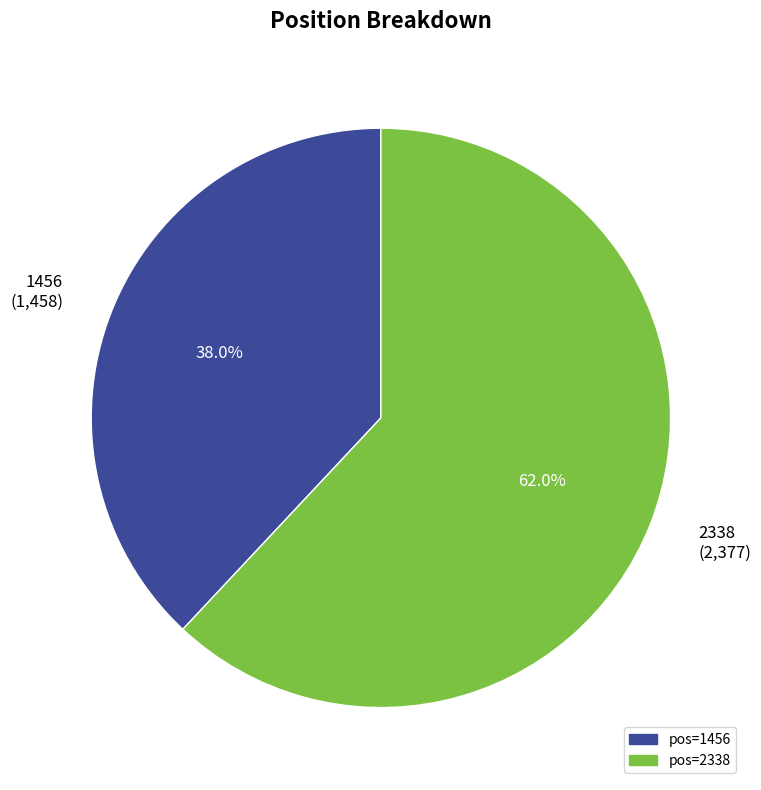

True or false: 1456 accounts for 25% of the total.

False